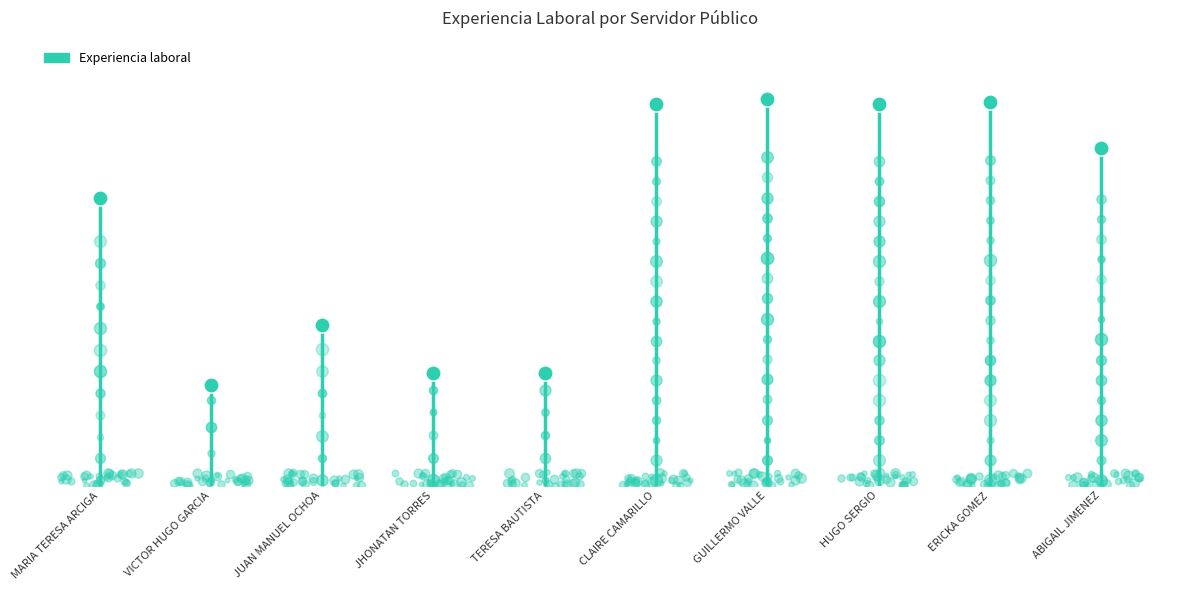

Which has a higher value, JHONATAN TORRES or ERICKA GOMEZ?

ERICKA GOMEZ